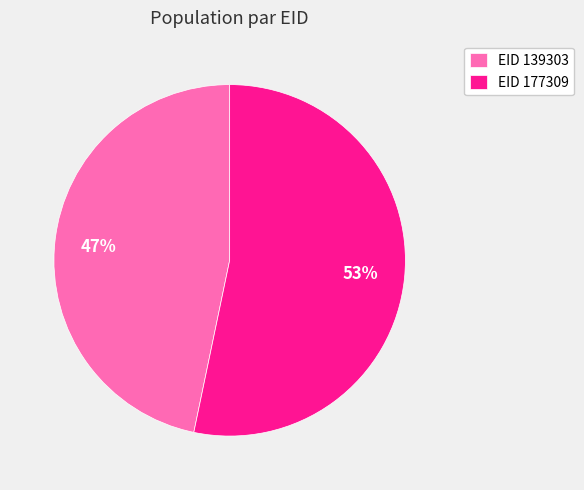

The EID 139303 slice represents 47% of the pie. True or false?

True